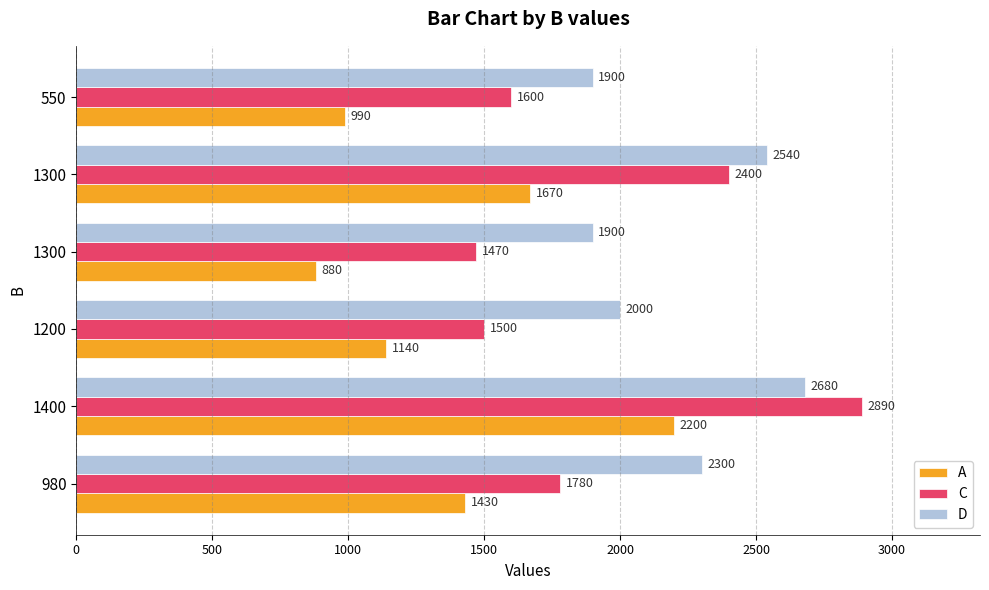

Which series has the widest spread of values?

C